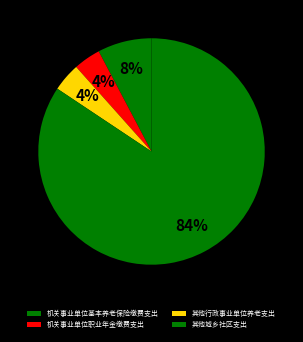

Does 其他城乡社区支出 represent more than half of the total?

Yes